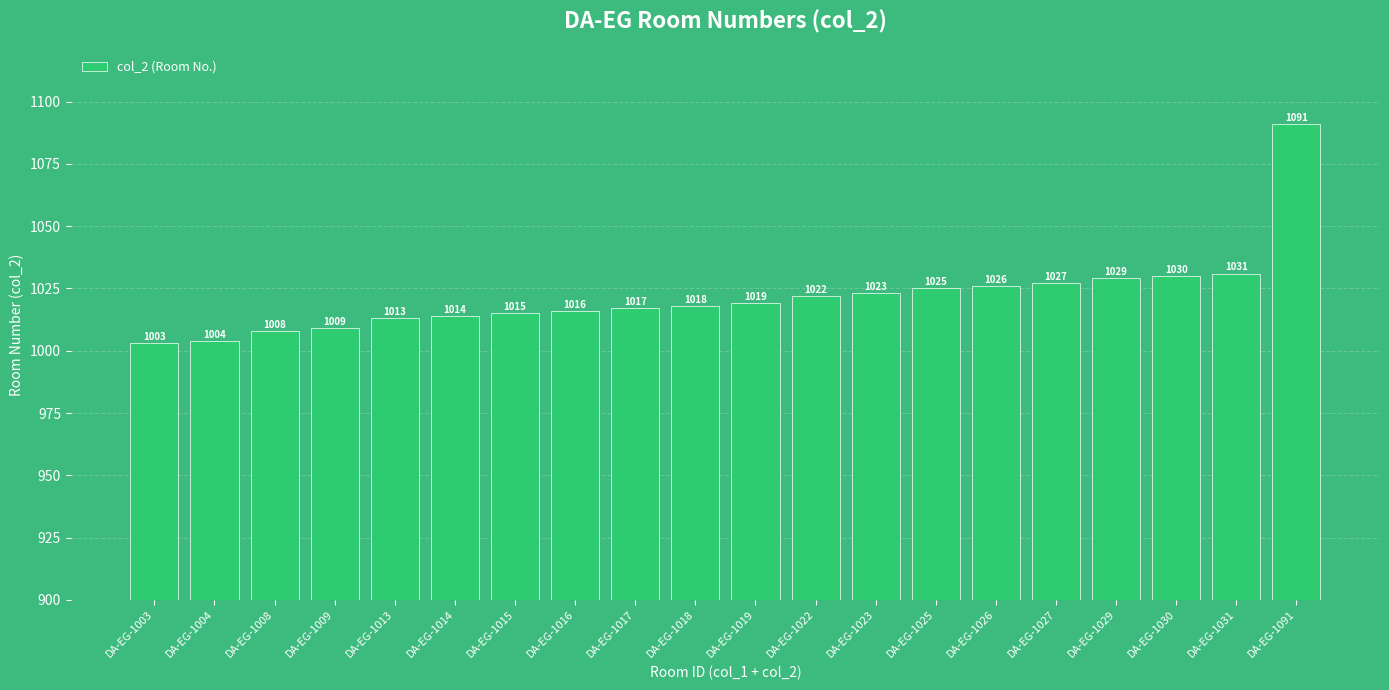

What is the average value?

1022